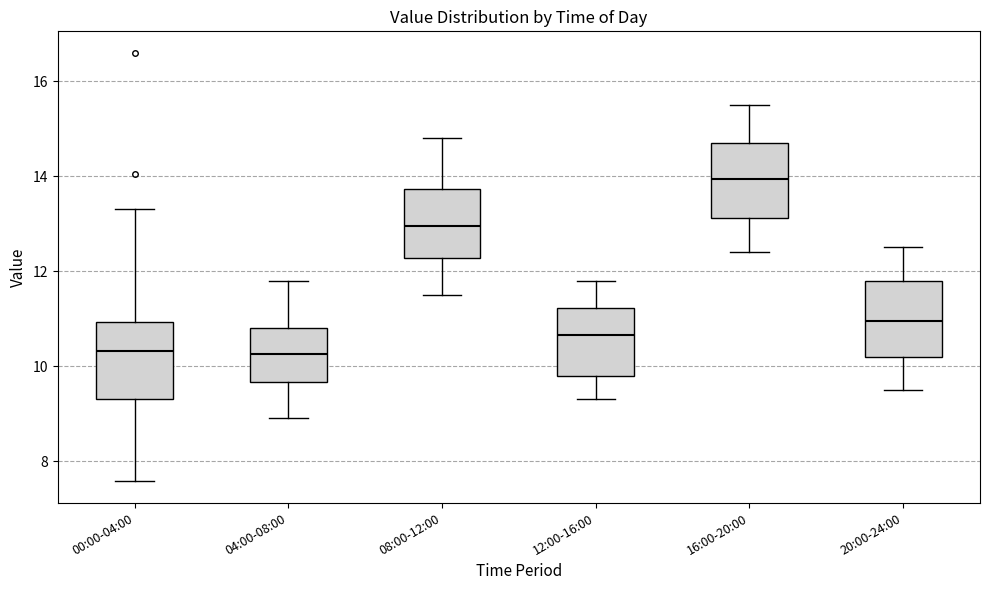

Which box has the highest median line?

16:00-20:00